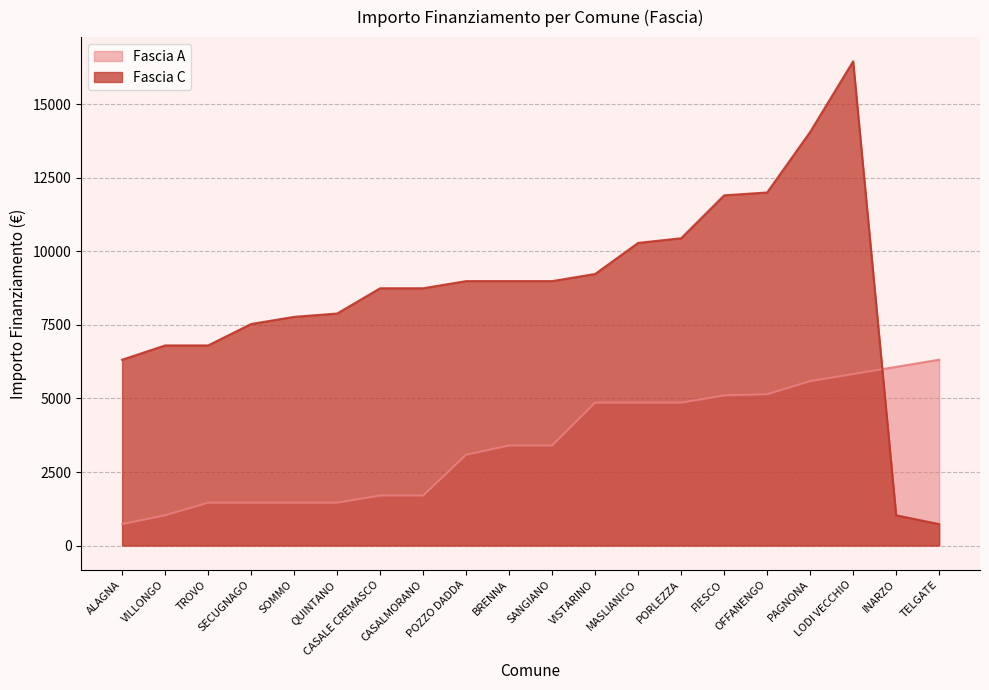

What is the approximate value of Fascia C at TELGATE, to the nearest 100?

700